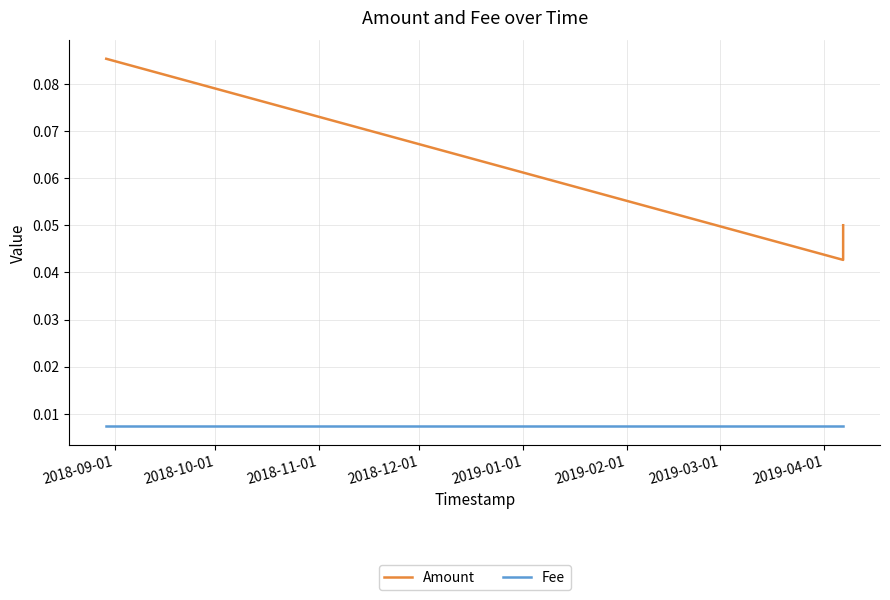

At how many categories does at least one series exceed 0?

3